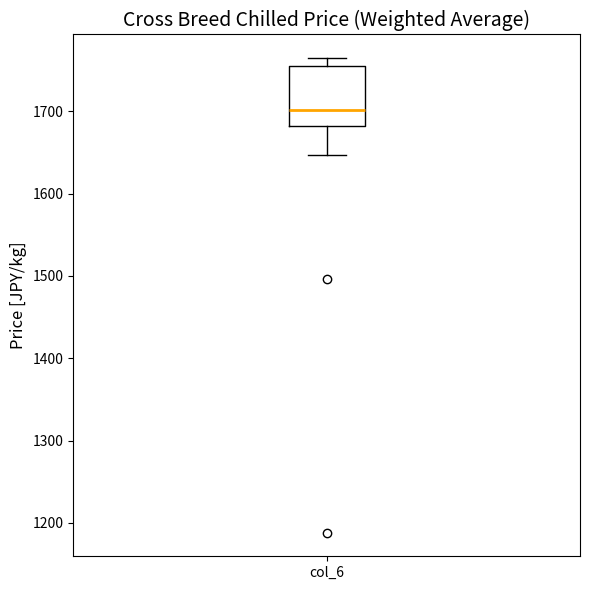

Read this box plot against the y-axis: the position of the median line, the range covered by the box, and the ends of both whiskers. The values are not printed on the chart, so give them approximately, as read against the axis.

median 1700, box 1680 to 1760, whiskers 1650 to 1760 (just above the box's upper edge)